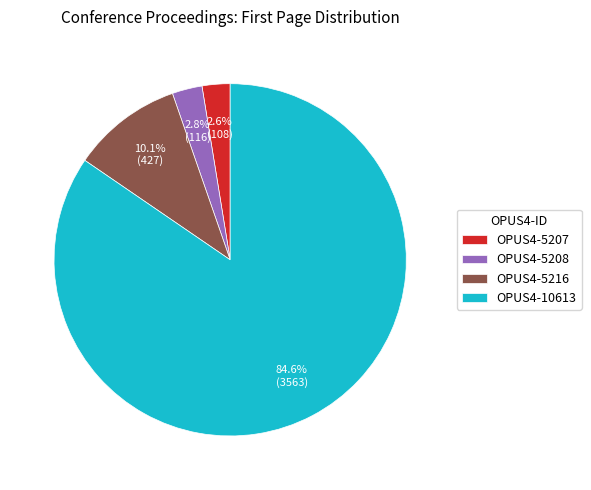

Is the sum of OPUS4-10613 and OPUS4-5208 greater than half?

Yes